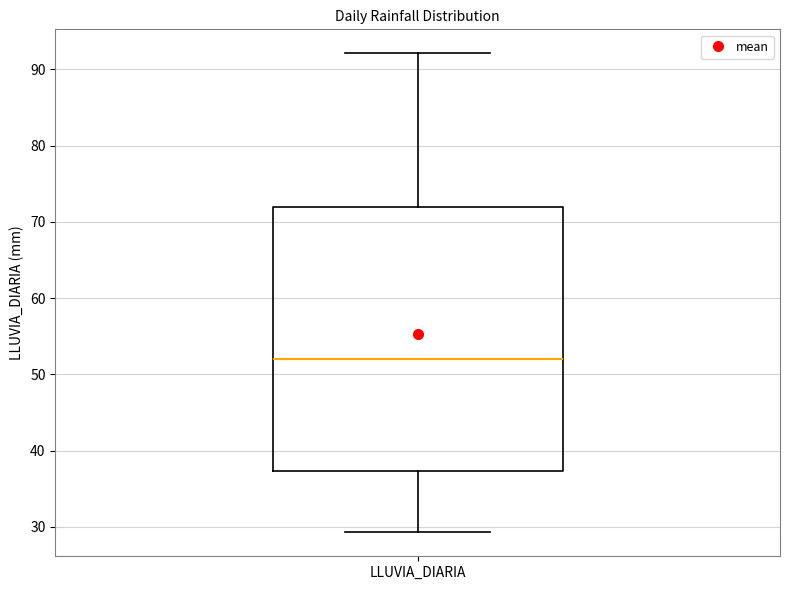

Read this box plot against the y-axis: the position of the median line, the range covered by the box, and the ends of both whiskers. The values are not printed on the chart, so give them approximately, as read against the axis.

median 52, box 37 to 72, whiskers 29 to 92